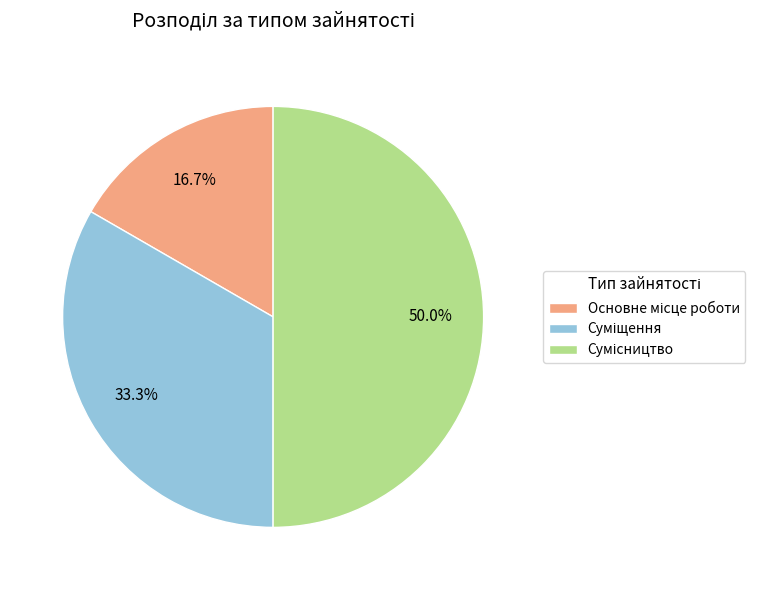

What is the change in value from Суміщення to Сумісництво?

+1